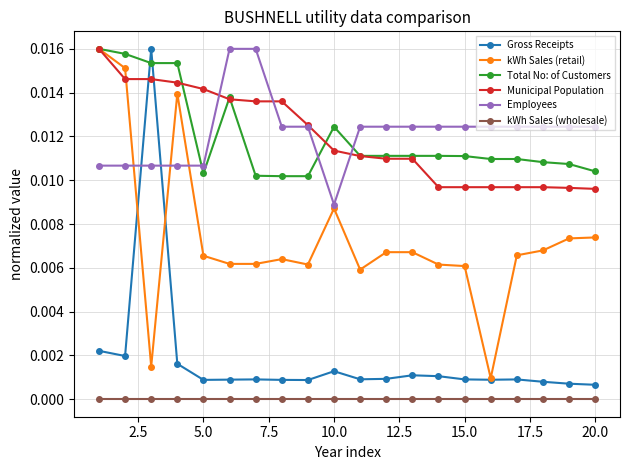

True or false: Employees and kWh Sales (wholesale) intersect in this chart.

False